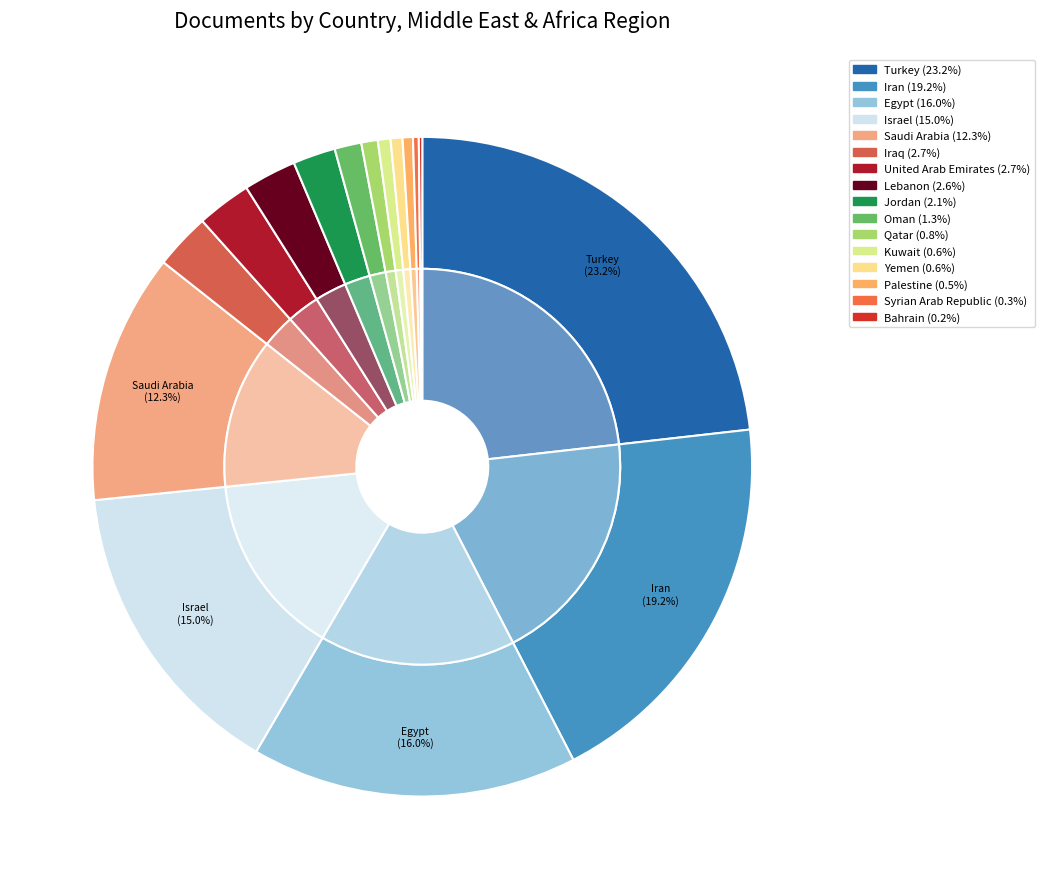

Combined, what portion of the pie is Oman and Syrian Arab Republic?

1.6%